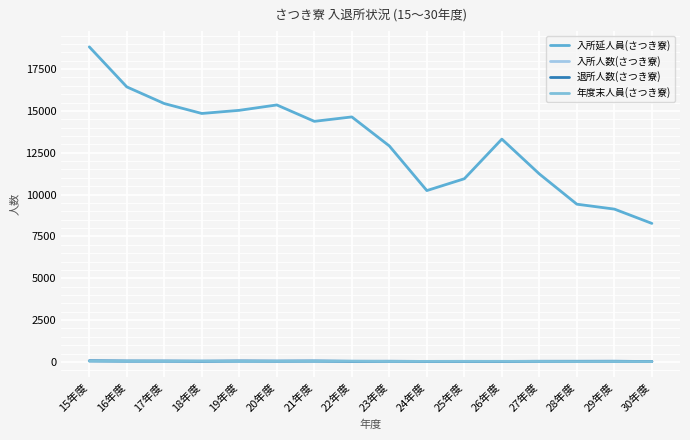

Which has a higher value, 29年度 or 25年度?

25年度